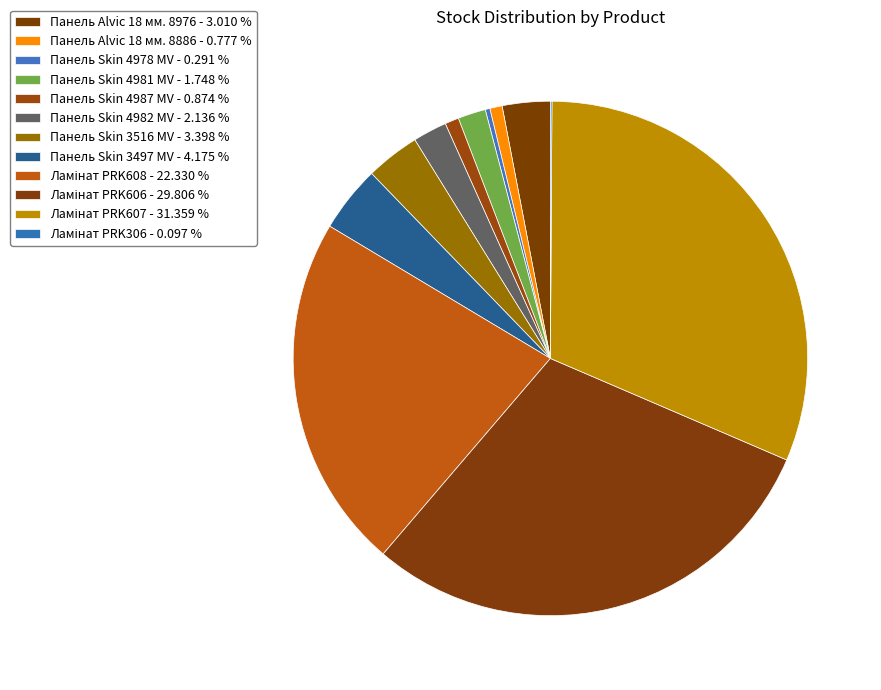

What percentage is the Панель Skin 4982 MV slice, to the nearest percent?

2%